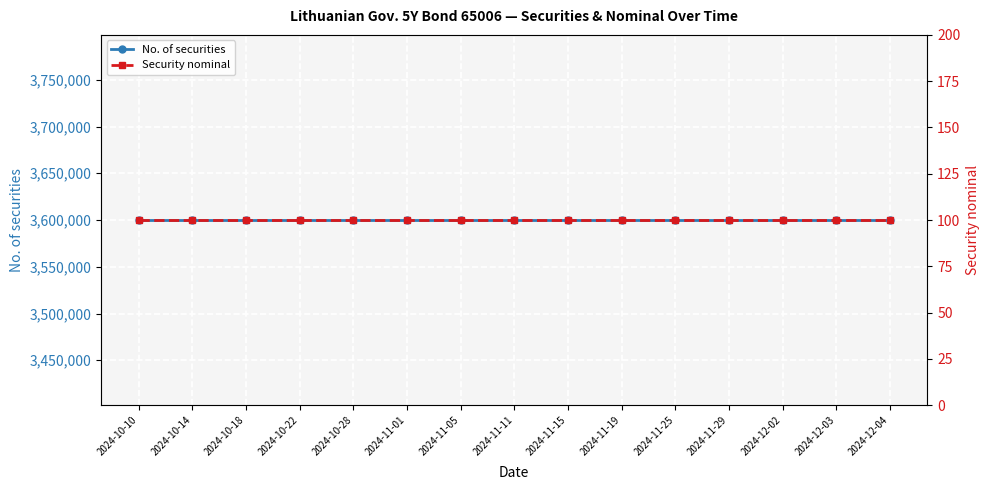

What is the label of the 13th point from the right?

2024-10-18